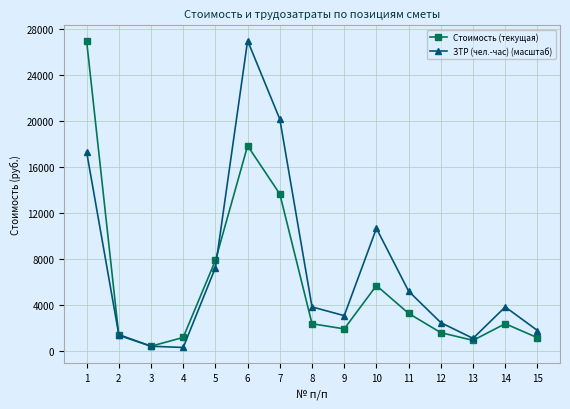

What is the value of the ЗТР (чел.-час) (масштаб) point at the 8th from the left?

3804.8